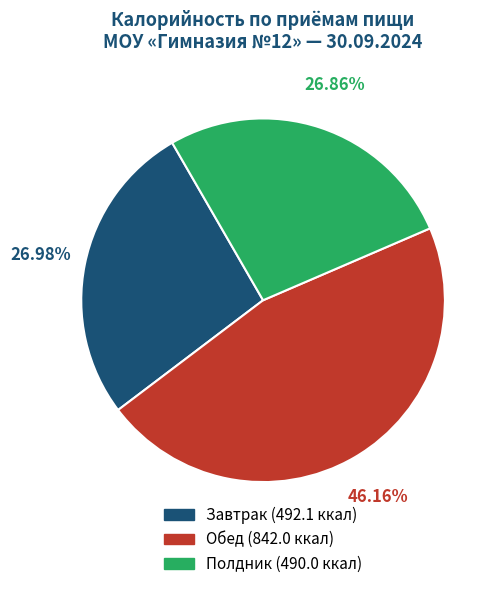

Count the number of slices in the pie.

3